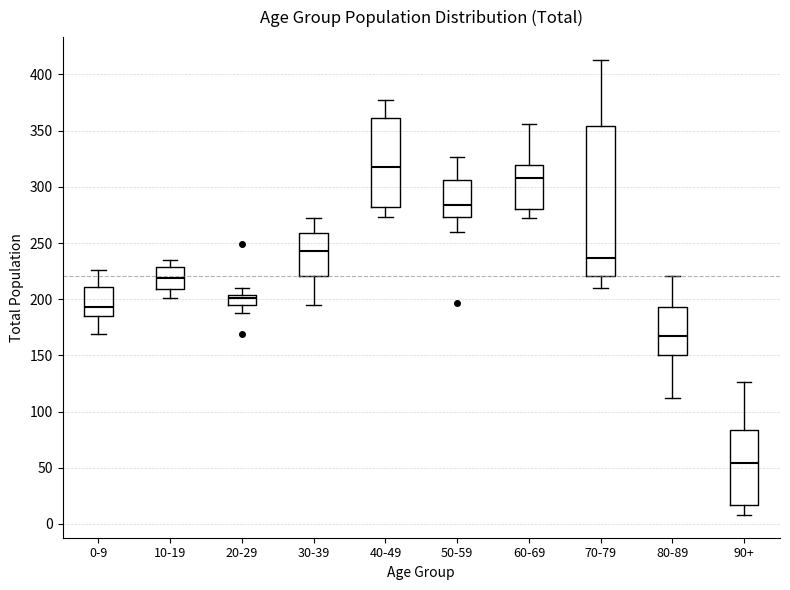

Which box has the highest median line?

40-49